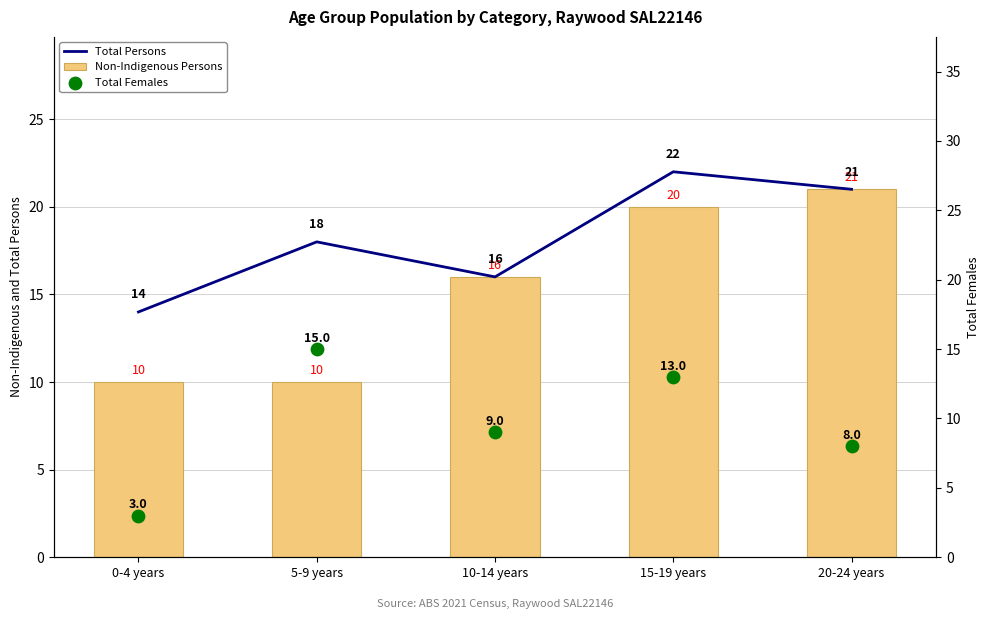

Is the value of Total Females at 5-9 years greater than the value of Non-Indigenous Persons at 5-9 years?

Yes